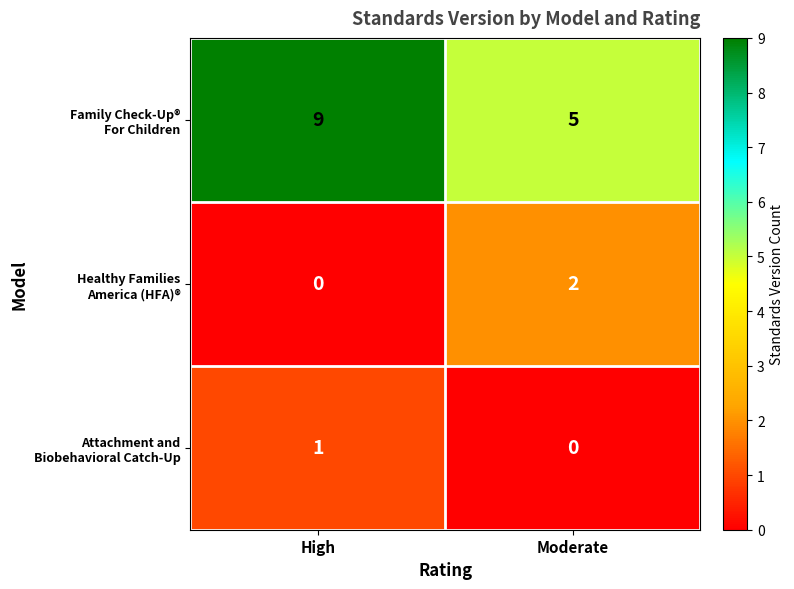

At which category is the sum across all series the highest?

High